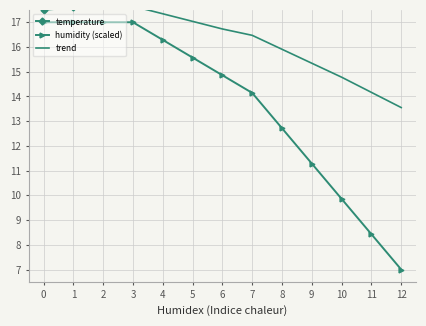

Which has a higher value, 5 or 2?

5